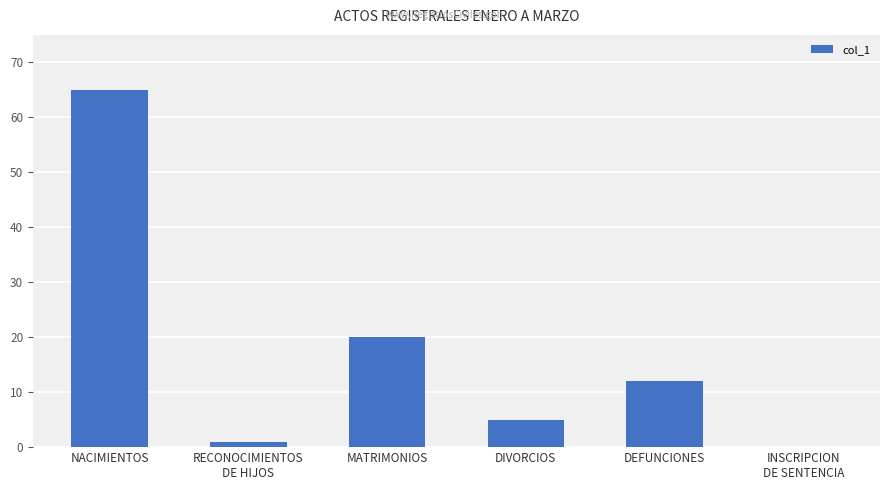

Which label corresponds to the largest value in the chart?

NACIMIENTOS